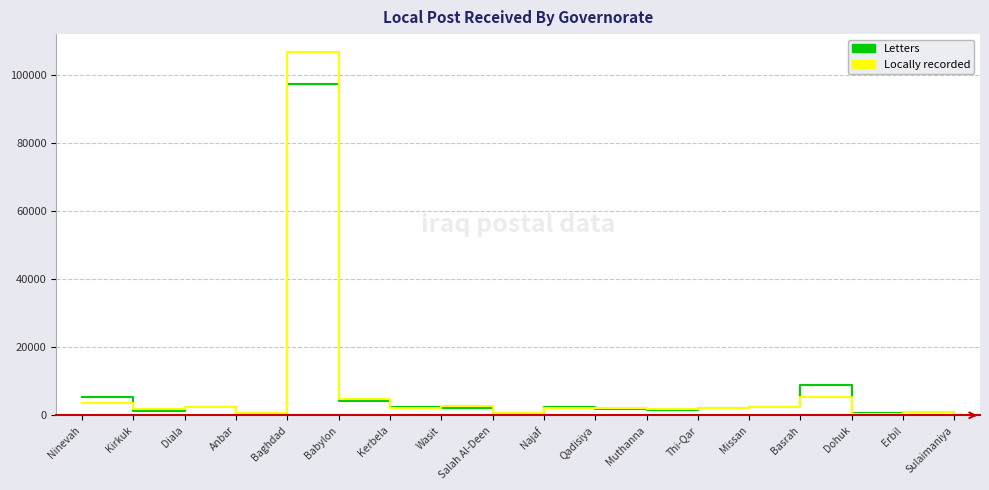

What is the smallest value displayed?

170